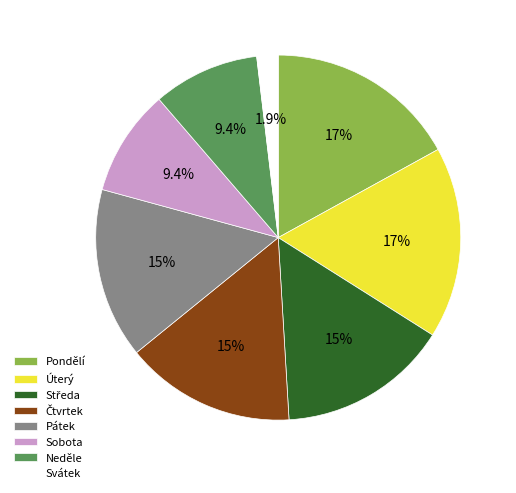

Is there any slice that represents more than half of the pie?

No